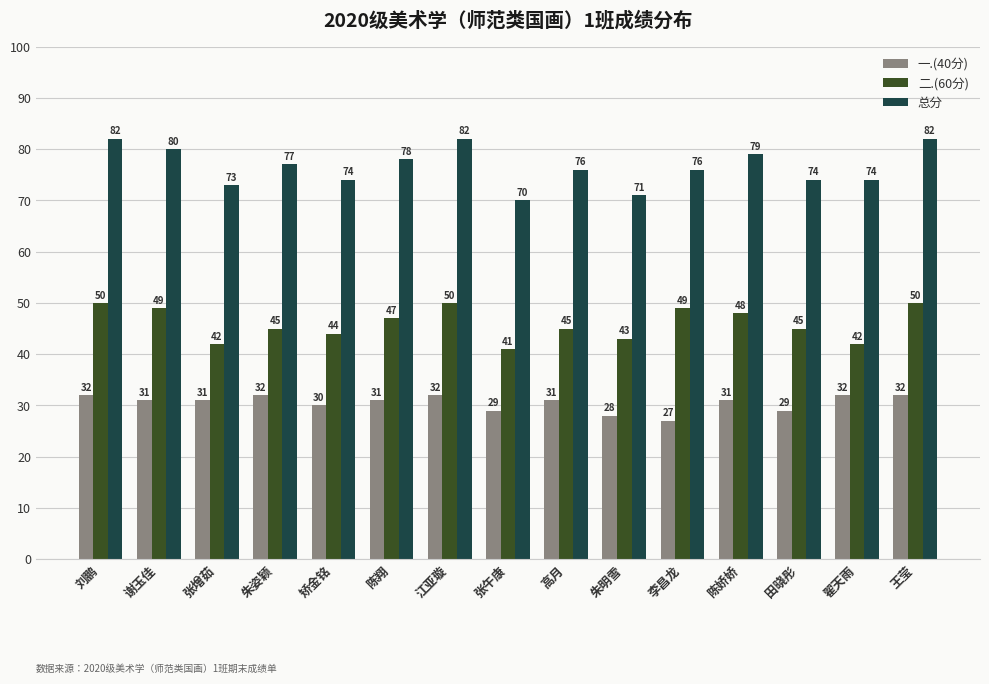

At 翟天雨, list the series in order from smallest to largest.

一.(40分), 二.(60分), 总分